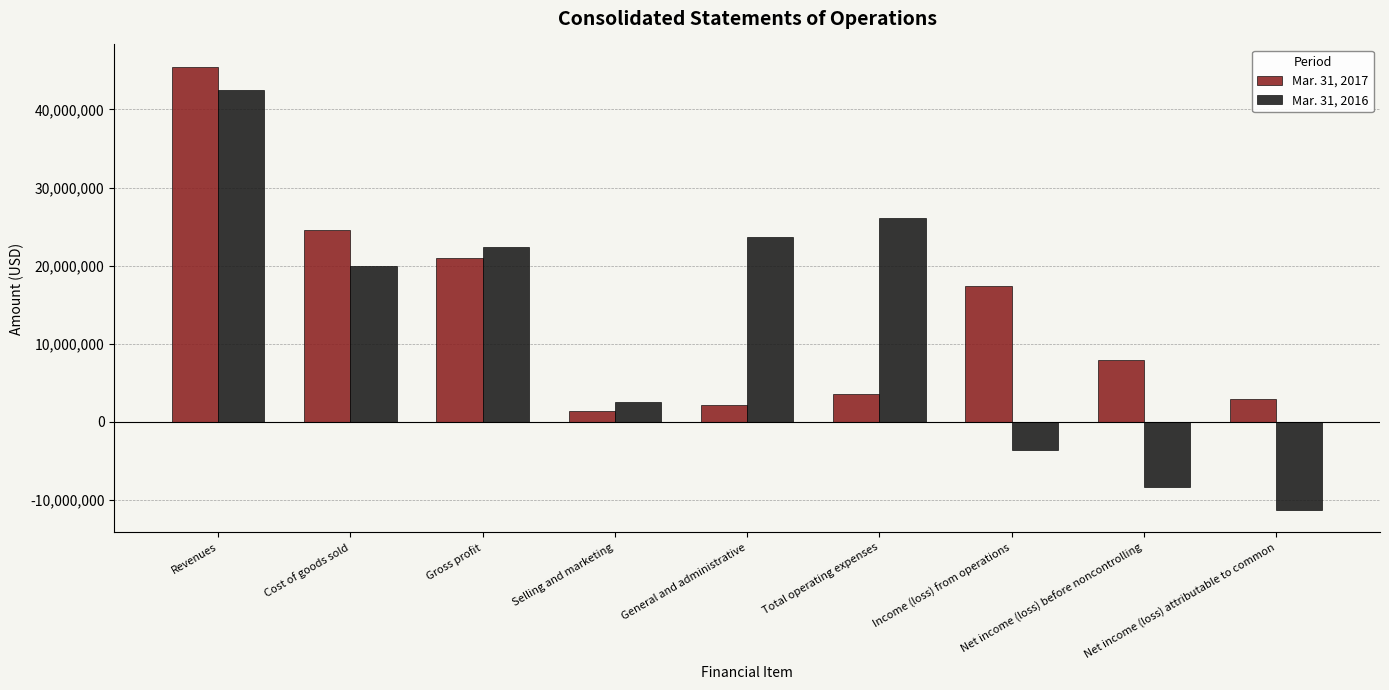

What is the label of the 7th bar from the right?

Gross profit